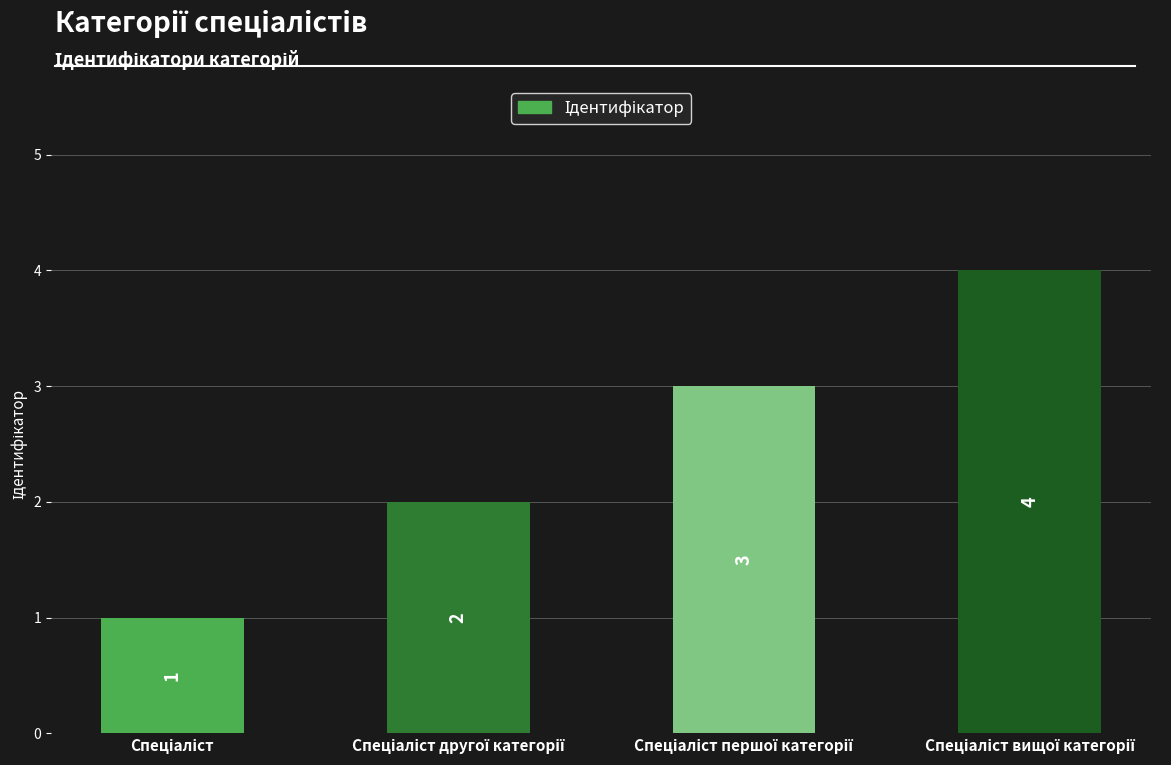

Does the chart contain stacked bars?

No